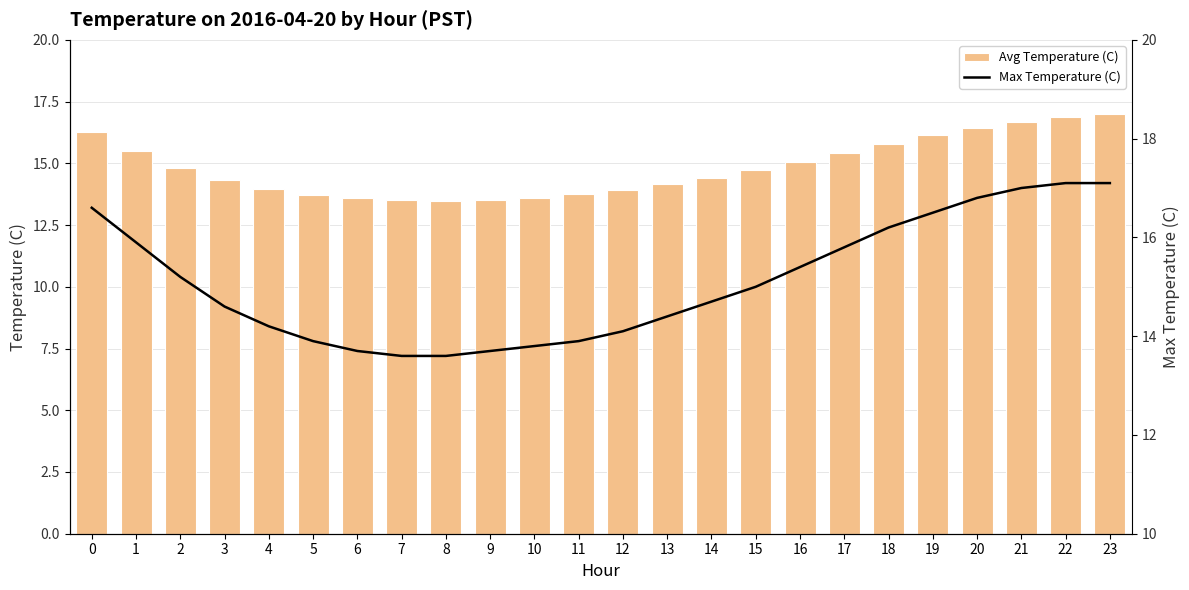

What is the value of the Avg Temperature (C) bar at the 13th from the left?

13.9